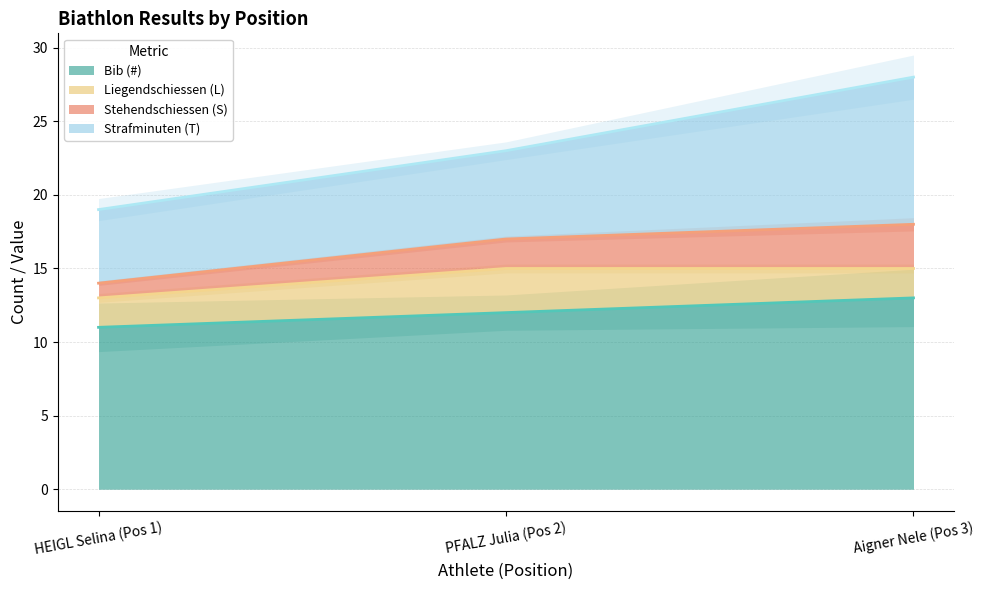

At which label does Bib (#) reach its minimum?

HEIGL Selina (Pos 1)